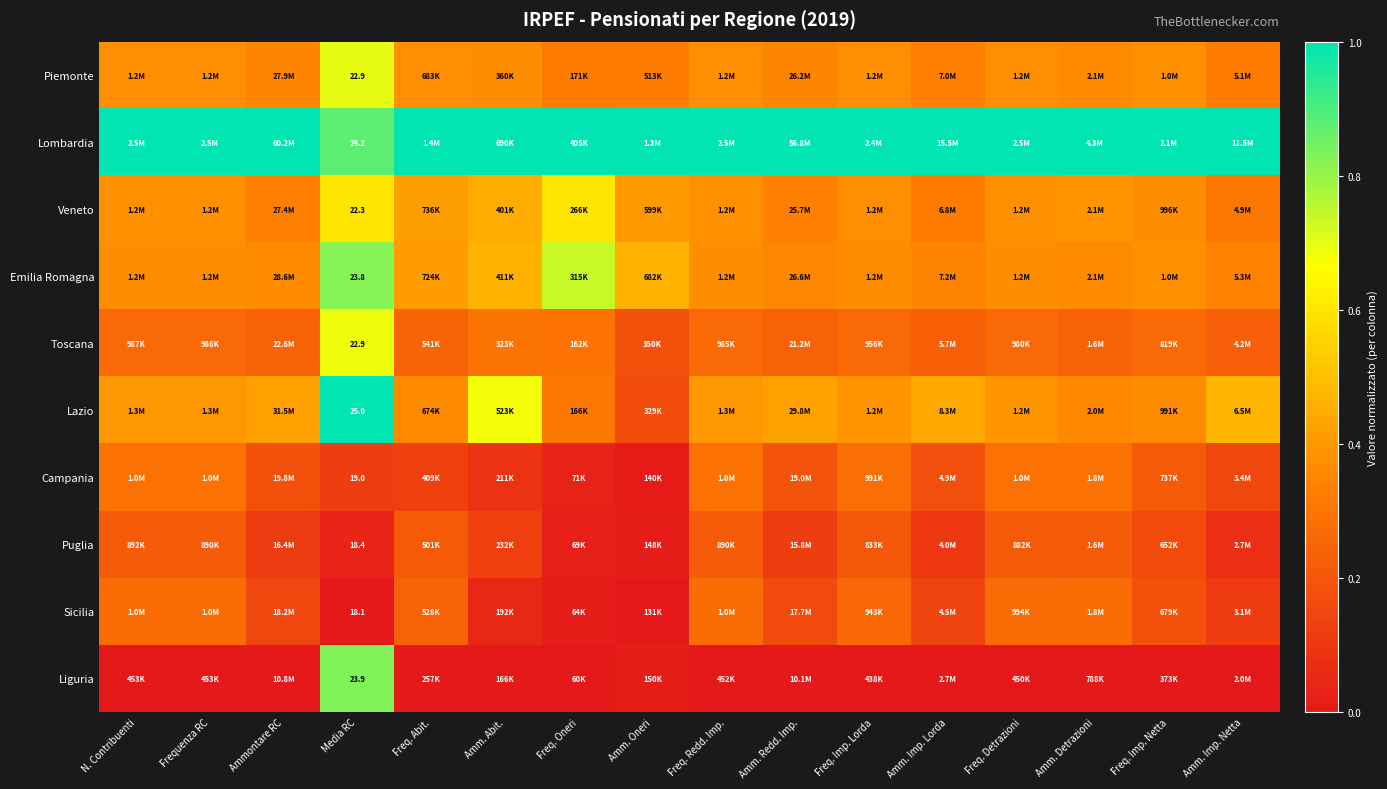

Which category has the lowest value in the Piemonte series?

Freq. Oneri